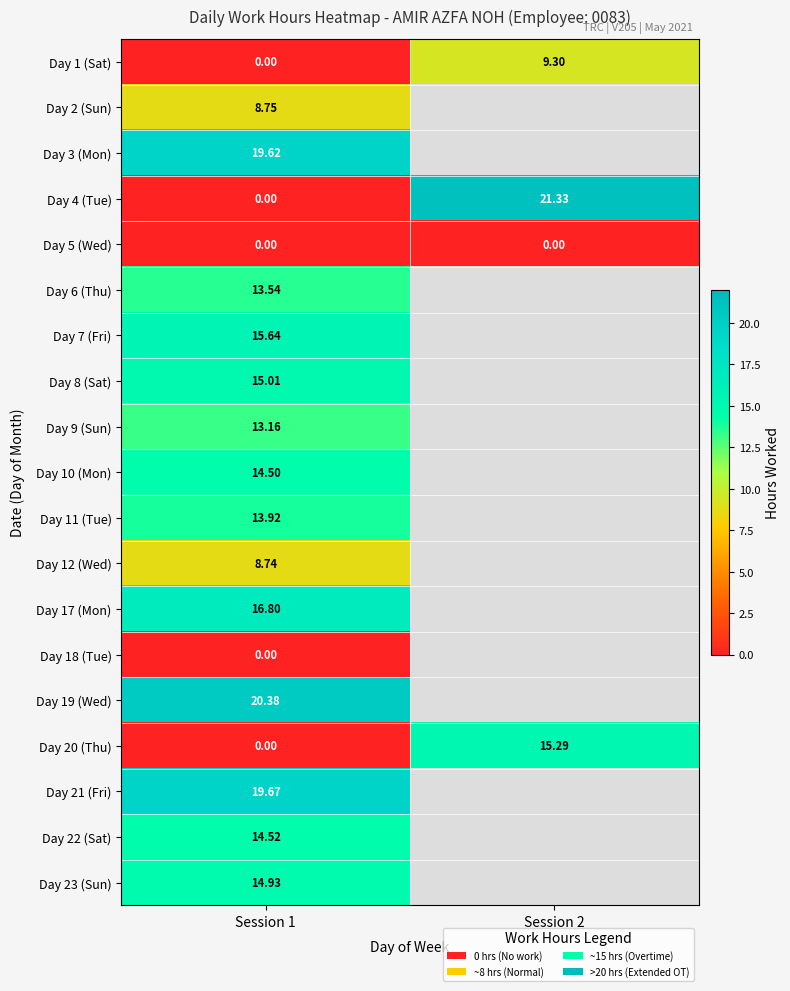

At which category is the sum across all series the highest?

Session 1